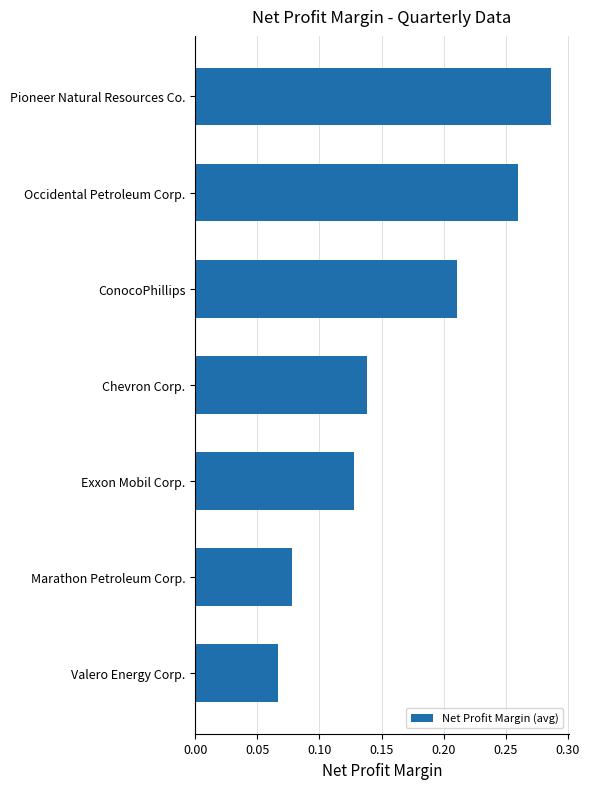

How many categories are shown in the chart?

7